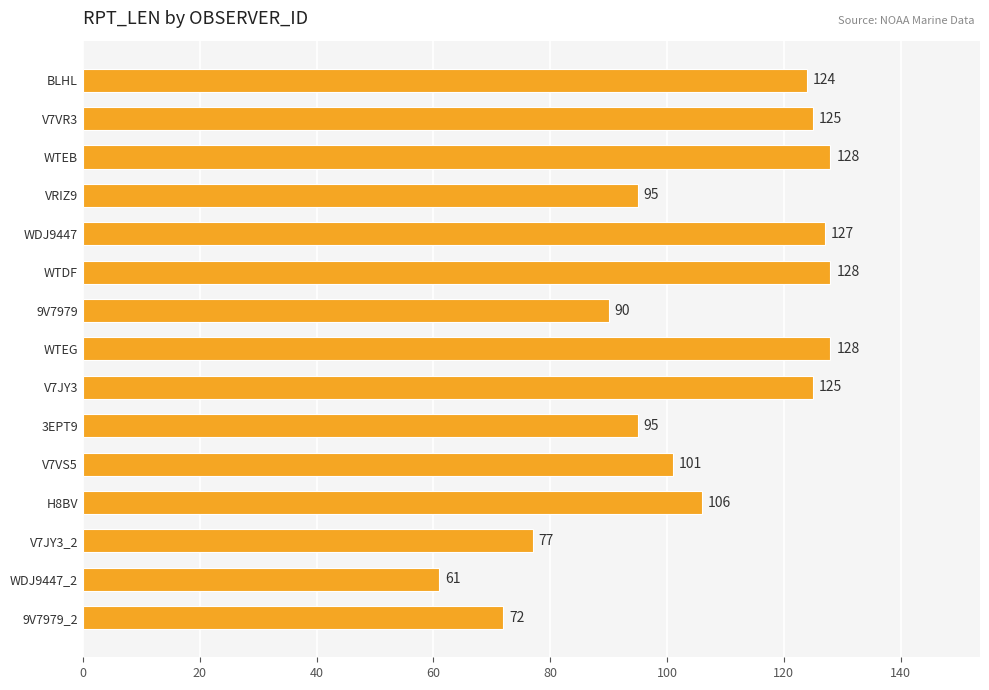

Between V7JY3_2 and WTEG, which is larger?

WTEG